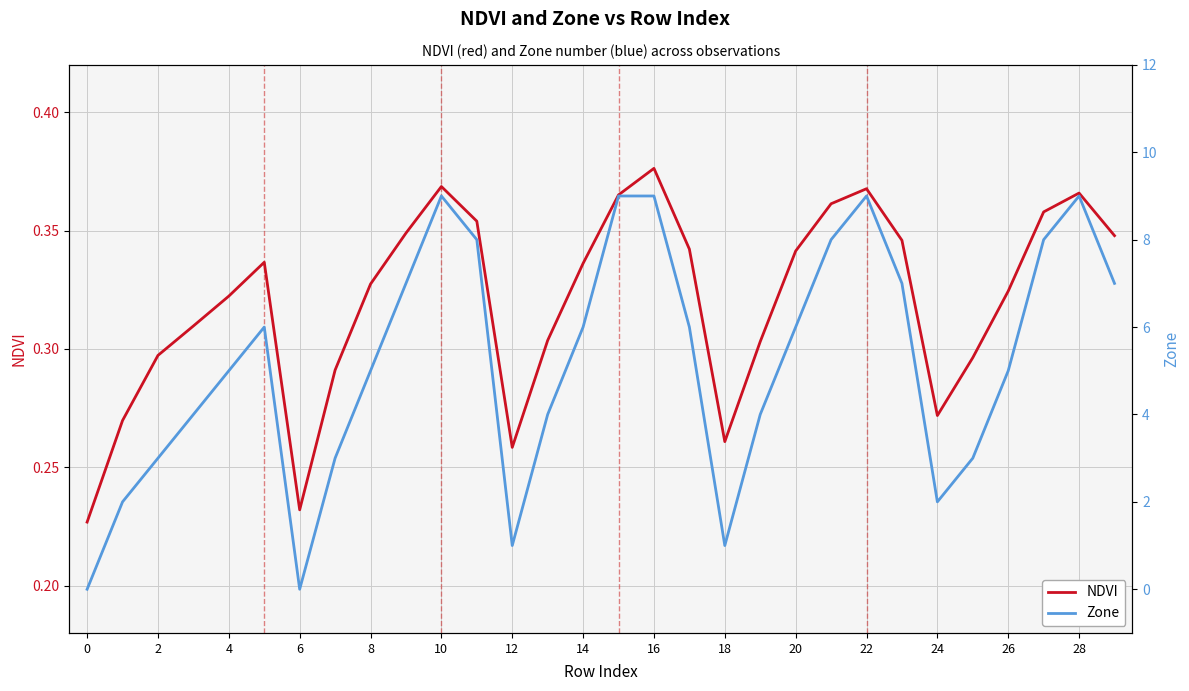

What is the value of the Zone point at the 4th from the left?

4.0